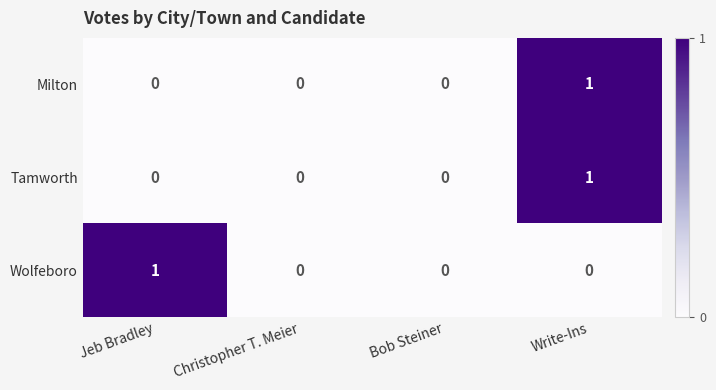

How many Wolfeboro values are between 0 and 1?

4